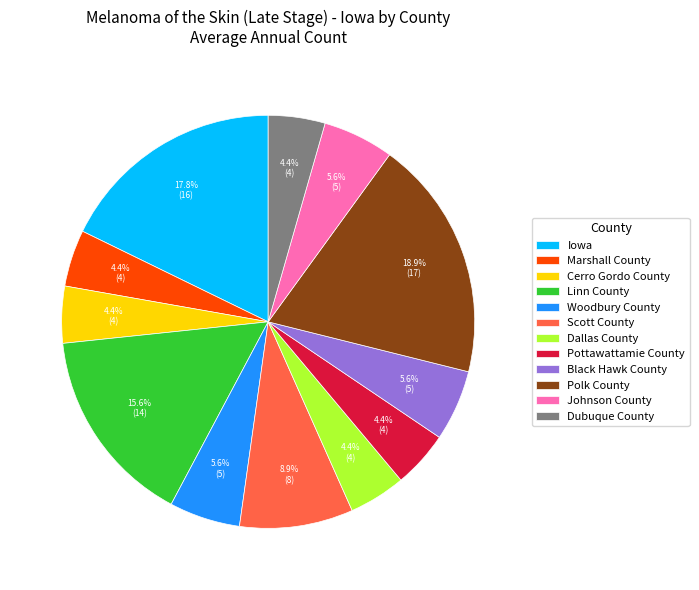

How many segments does this pie chart have?

12